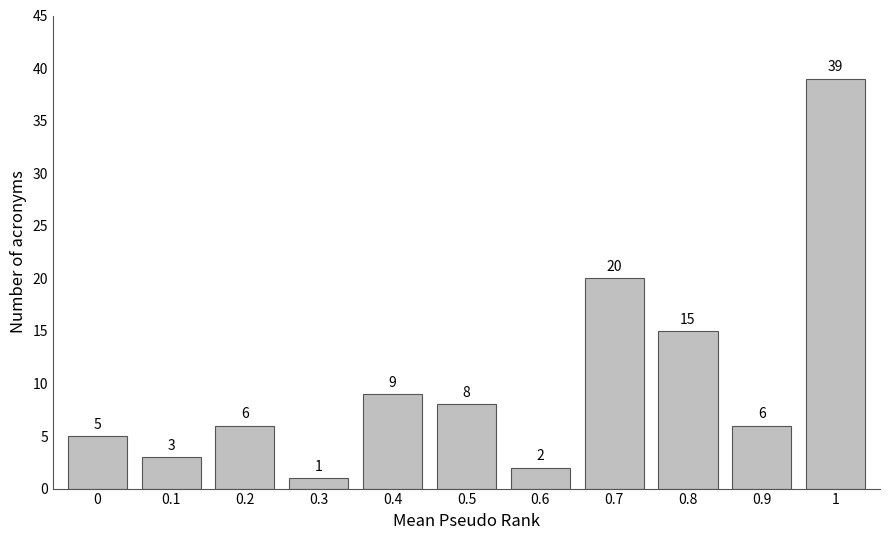

Reading right to left, transcribe all the data shown in this chart.

39	6	15	20	2	8	9	1	6	3	5